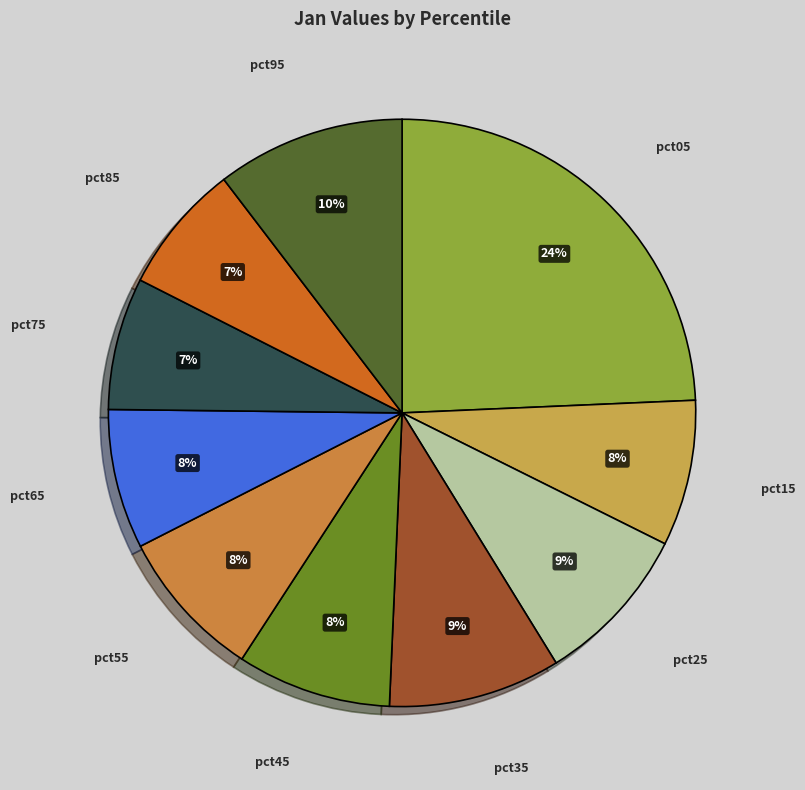

To the nearest percent, what percentage of the pie is pct05?

24%